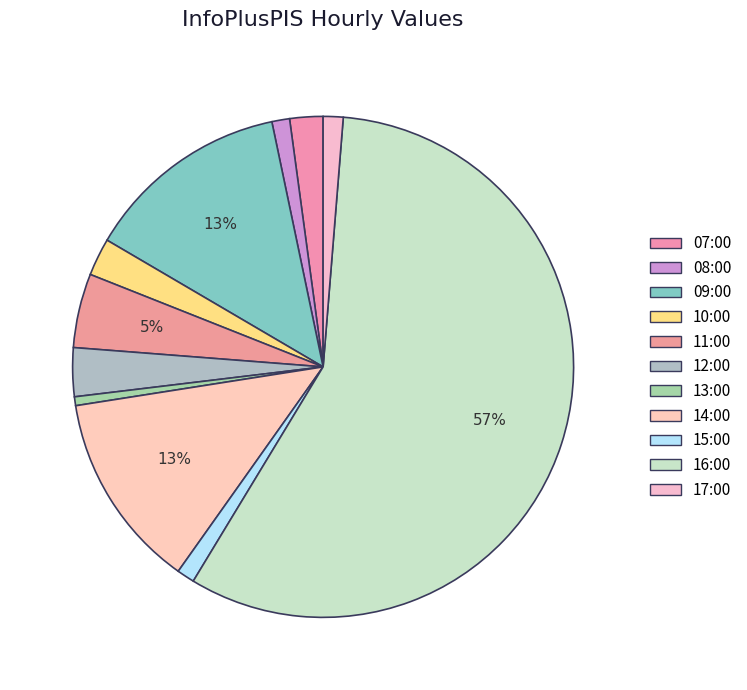

Approximately how many times larger is the value at 09:00 compared to 10:00?

5.5